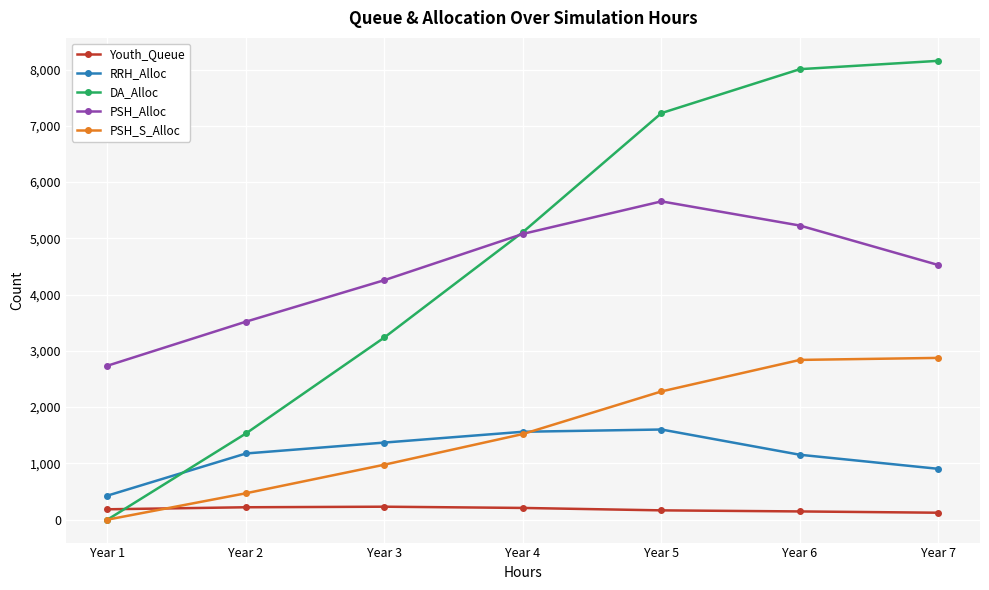

Which series changed the most between Year 5 and Year 6?

DA_Alloc